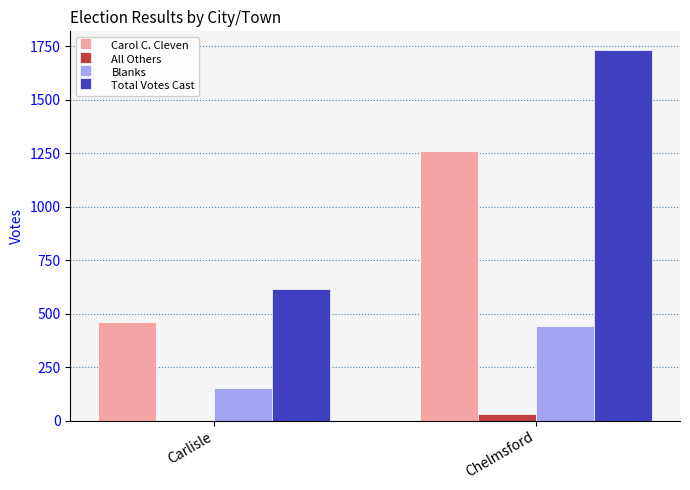

Between Carlisle and Chelmsford, which series saw the biggest shift?

Total Votes Cast